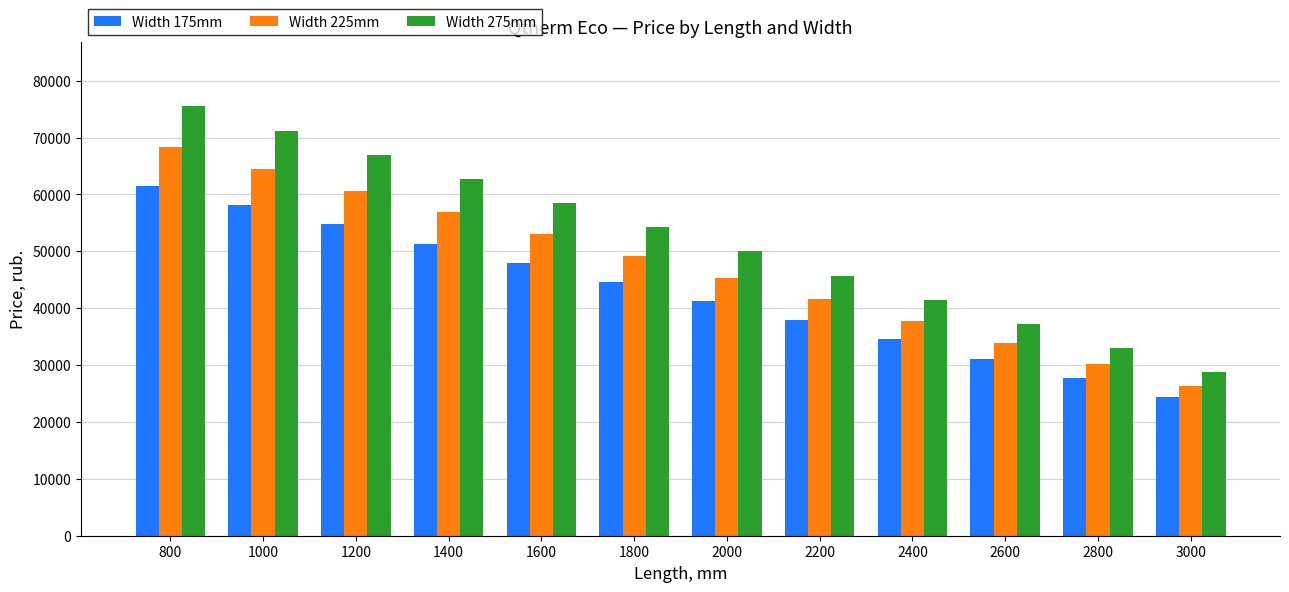

Count the number of categories in the chart.

12